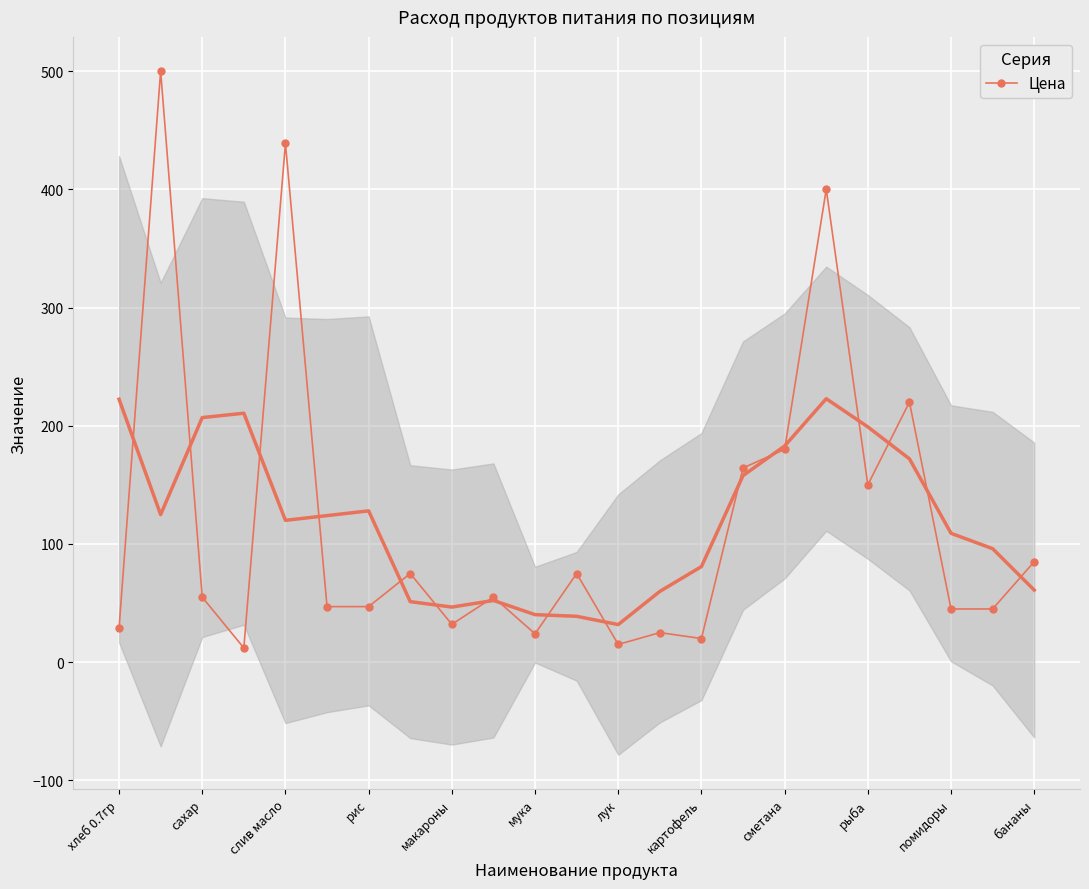

True or false: there are more than 1 points higher than both neighbors.

True